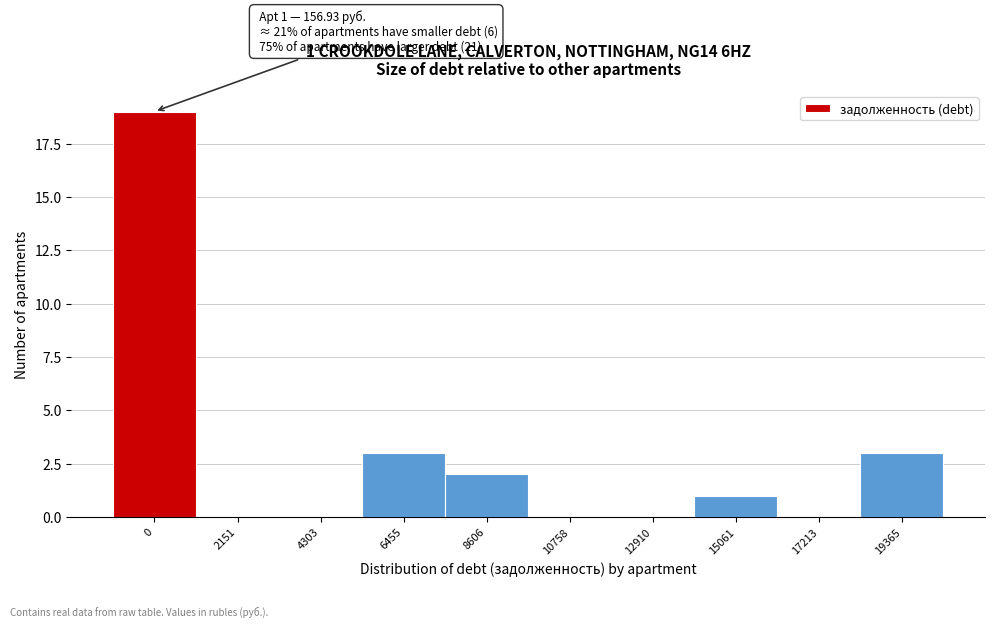

Reading left to right, transcribe all the data shown in this chart.

0=19	2151=0	4303=0	6455=3	8606=2	10758=0	12910=0	15061=1	17213=0	19365=3